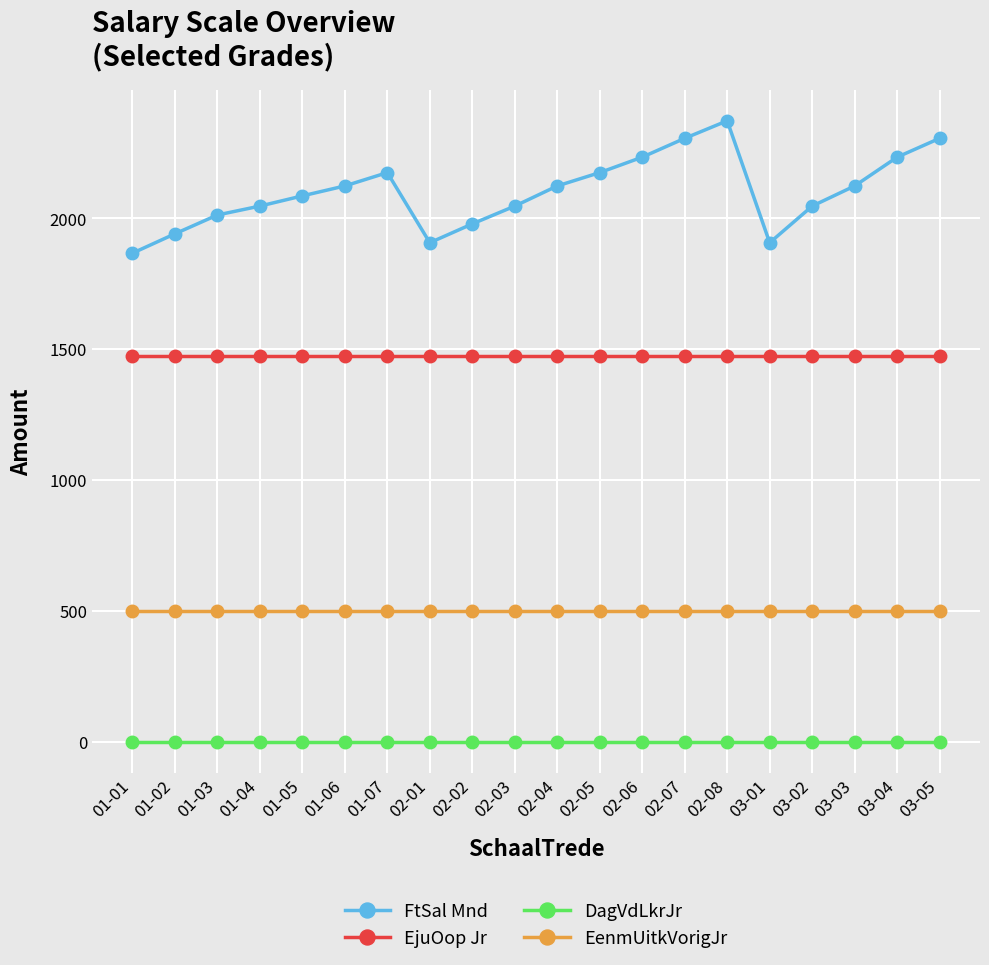

What is the maximum value shown in the chart?

2373